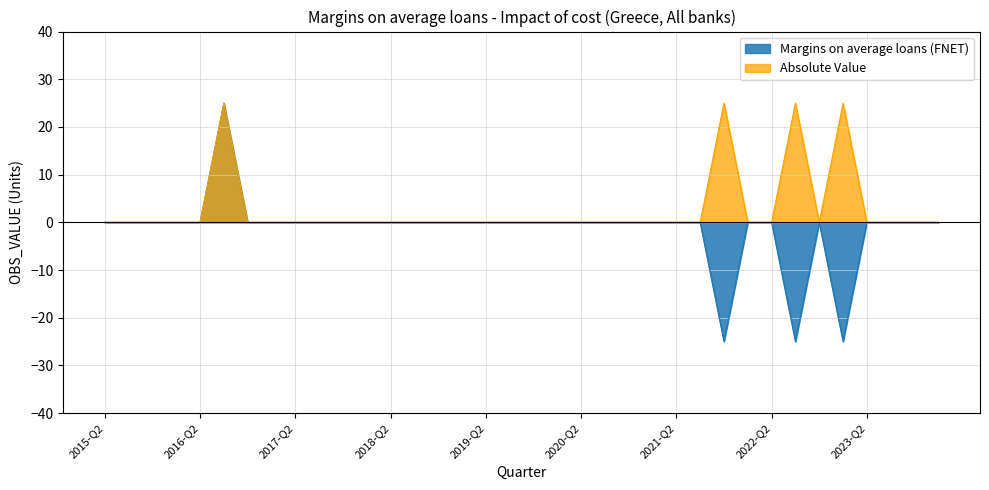

List the series in order of their peak value, highest first.

Margins on average loans (FNET), Absolute Value